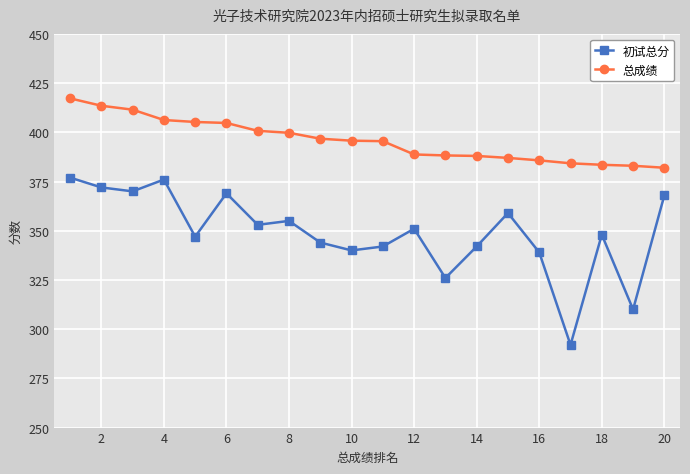

What is the difference between the maximum and second lowest values in the 初试总分 series?

67.0